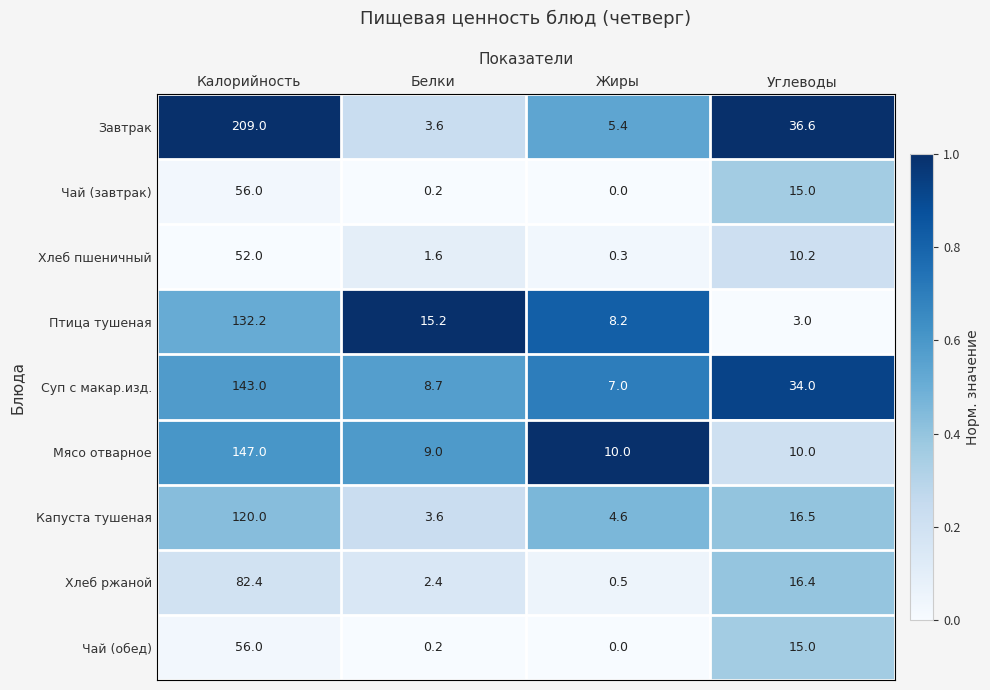

What is the total value across all series at Белки?

44.5